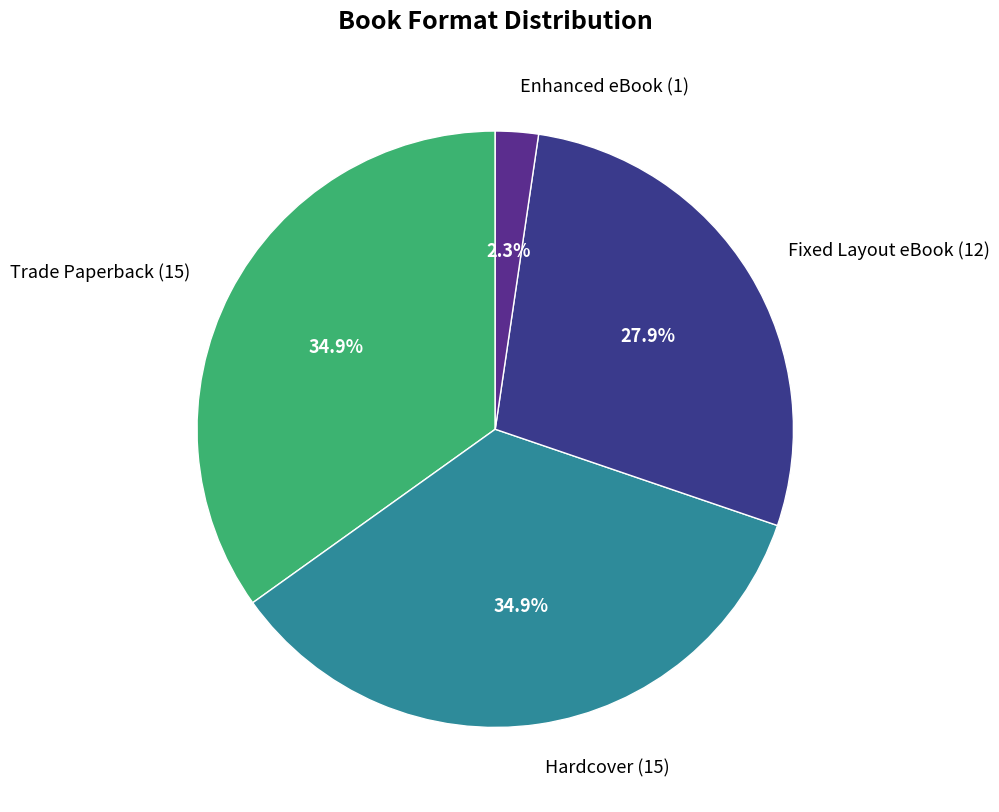

What percentage is NOT represented by Enhanced eBook?

97.7%